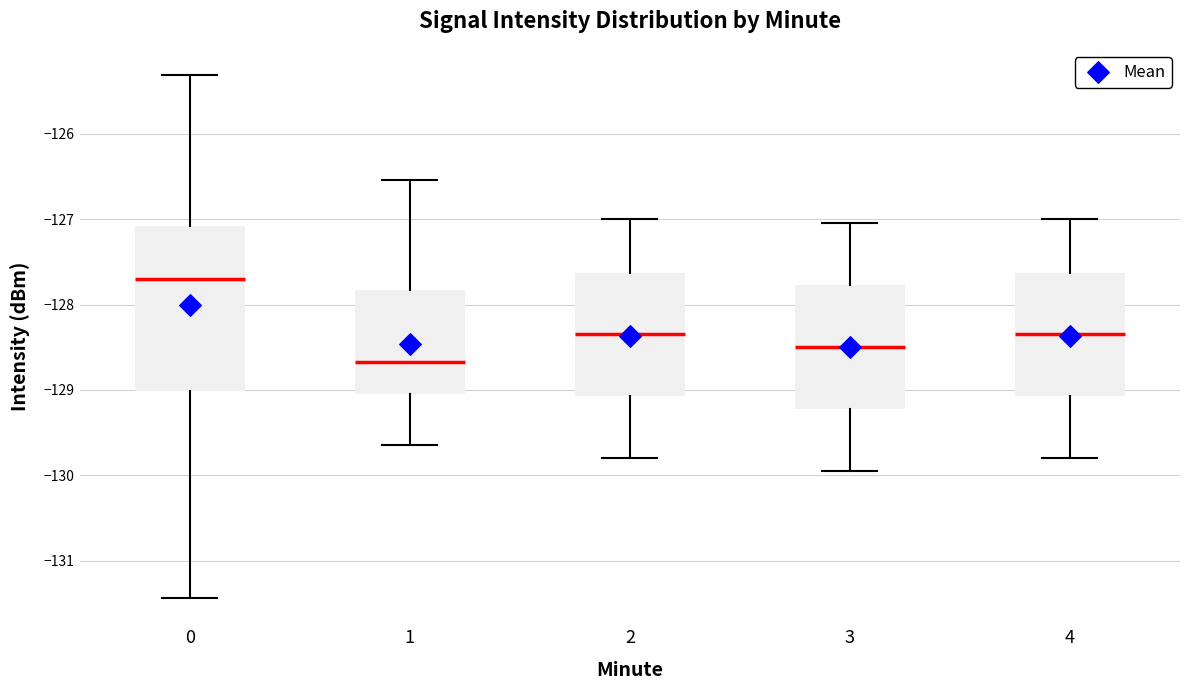

Reading left to right, transcribe this box plot: for each box, give where its median line is, the range the box spans, and where its two whiskers end, as read against the y-axis. The values are not printed on the chart, so give them approximately, as read against the axis.

0: median -127.7, box -129.0 to -127.1, whiskers -131.4 to -125.3
1: median -128.7, box -129.0 to -127.8, whiskers -129.6 to -126.5
2: median -128.3, box -129.1 to -127.6, whiskers -129.8 to -127.0
3: median -128.5, box -129.2 to -127.8, whiskers -129.9 to -127.0
4: median -128.3, box -129.1 to -127.6, whiskers -129.8 to -127.0